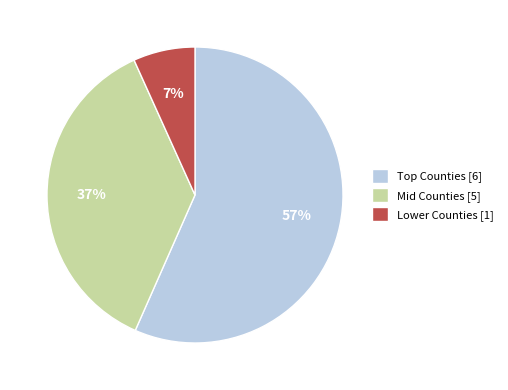

Between Lower Counties [1] and Mid Counties [5], which is larger?

Mid Counties [5]